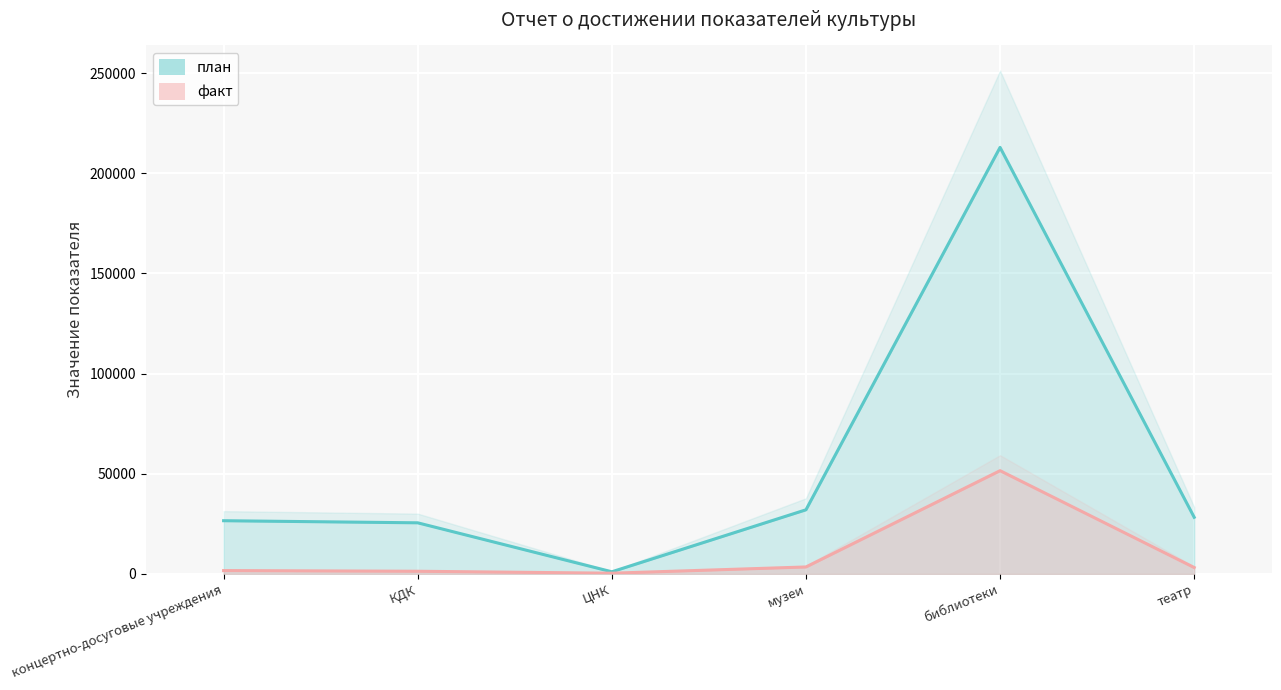

Is it true that план equals 54202 at музеи?

False